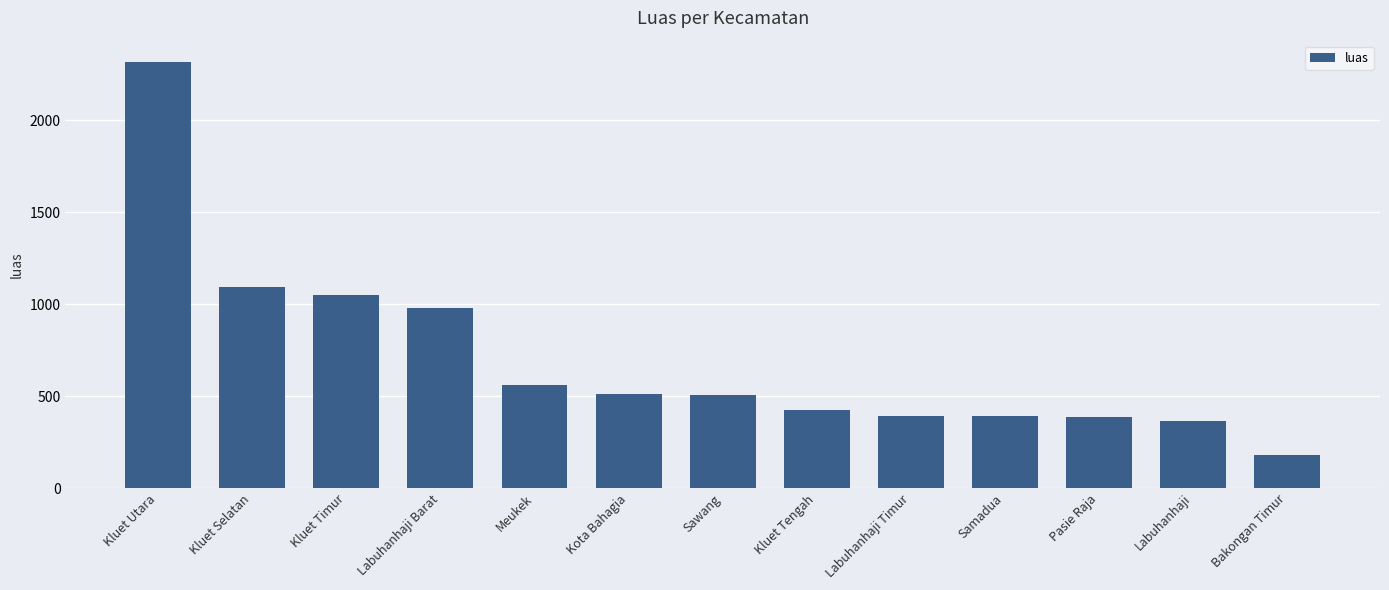

Is it true that the value at Meukek is 561.1?

True